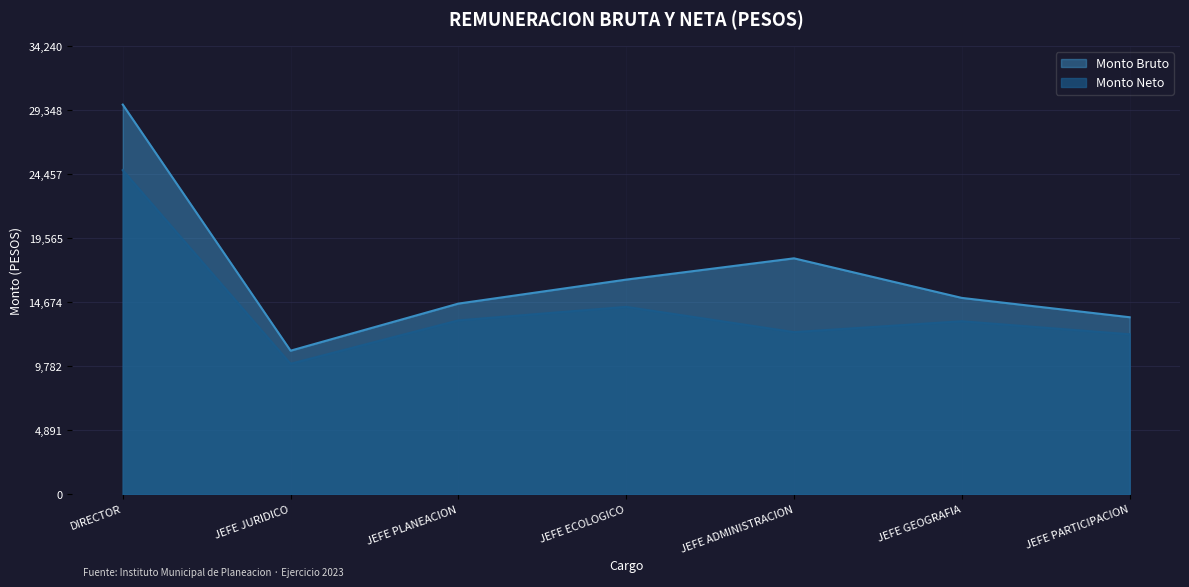

True or false: Monto Neto and Monto Bruto cross at least once.

False